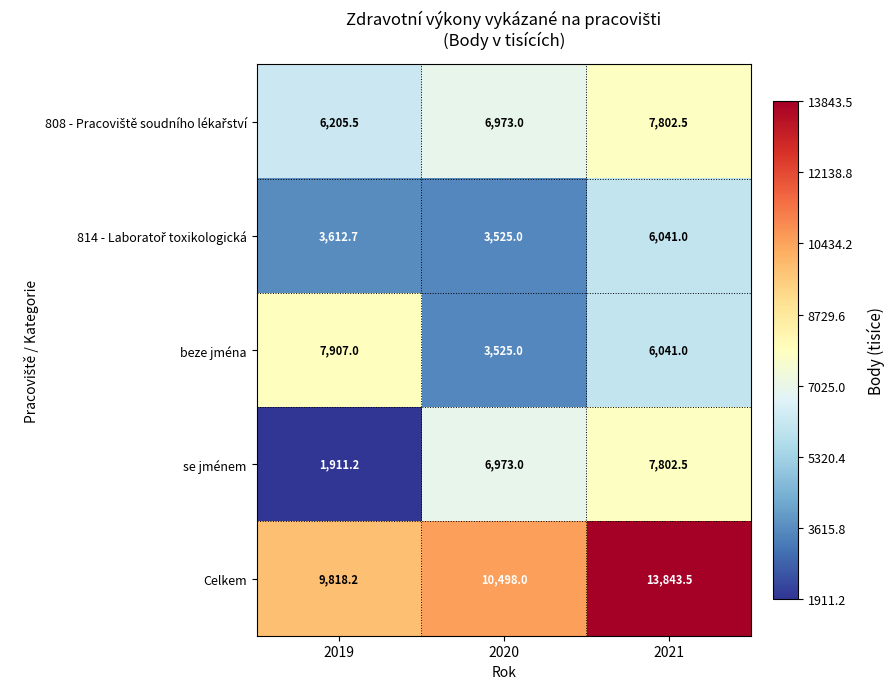

At how many categories does at least one series exceed 13697?

1